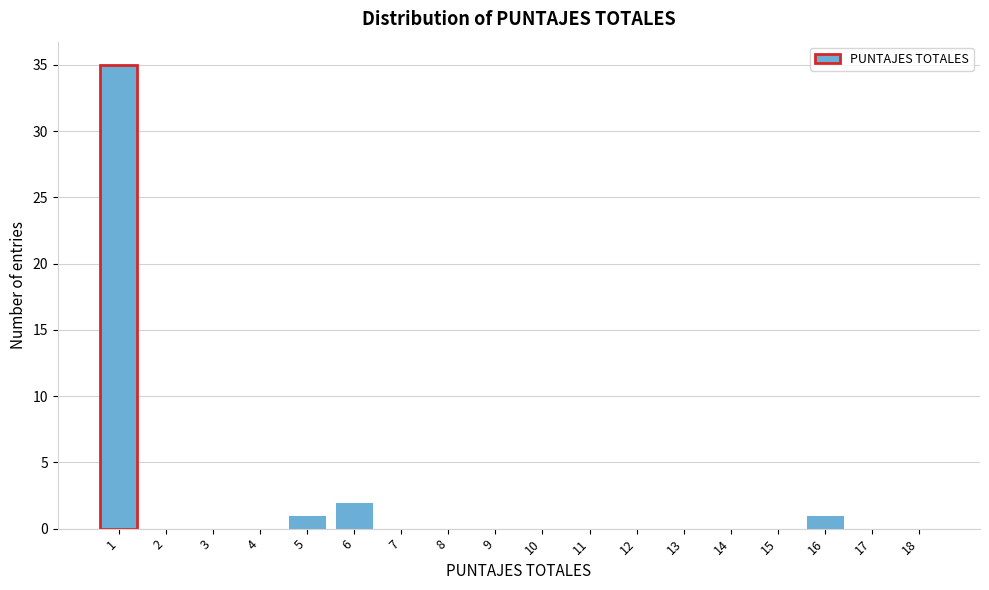

Reading left to right, list all the values displayed in this chart.

1=35	2=0	3=0	4=0	5=1	6=2	7=0	8=0	9=0	10=0	11=0	12=0	13=0	14=0	15=0	16=1	17=0	18=0